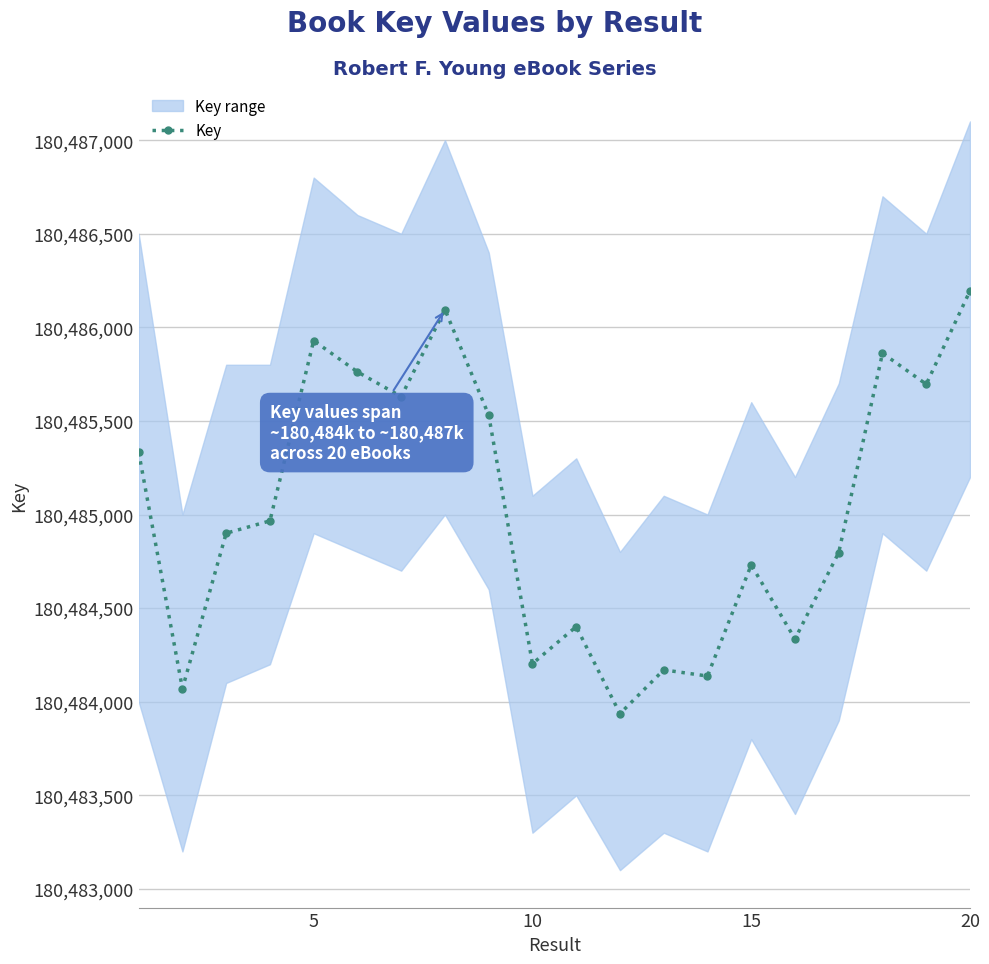

What is the lowest value of the Key series?

180483936